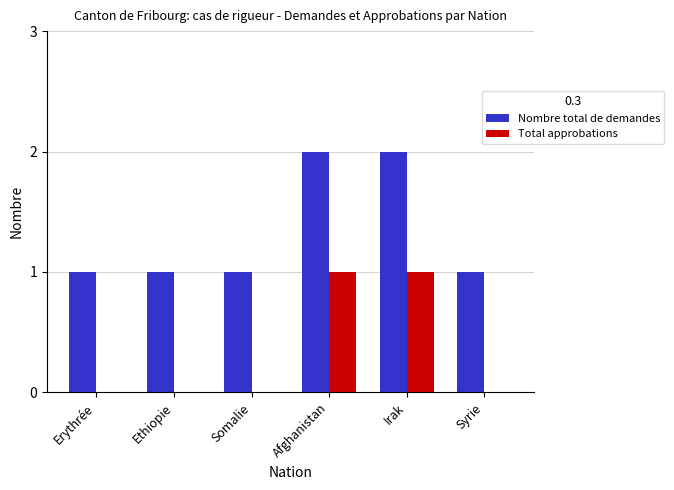

Which series has the largest total across all categories?

Nombre total de demandes